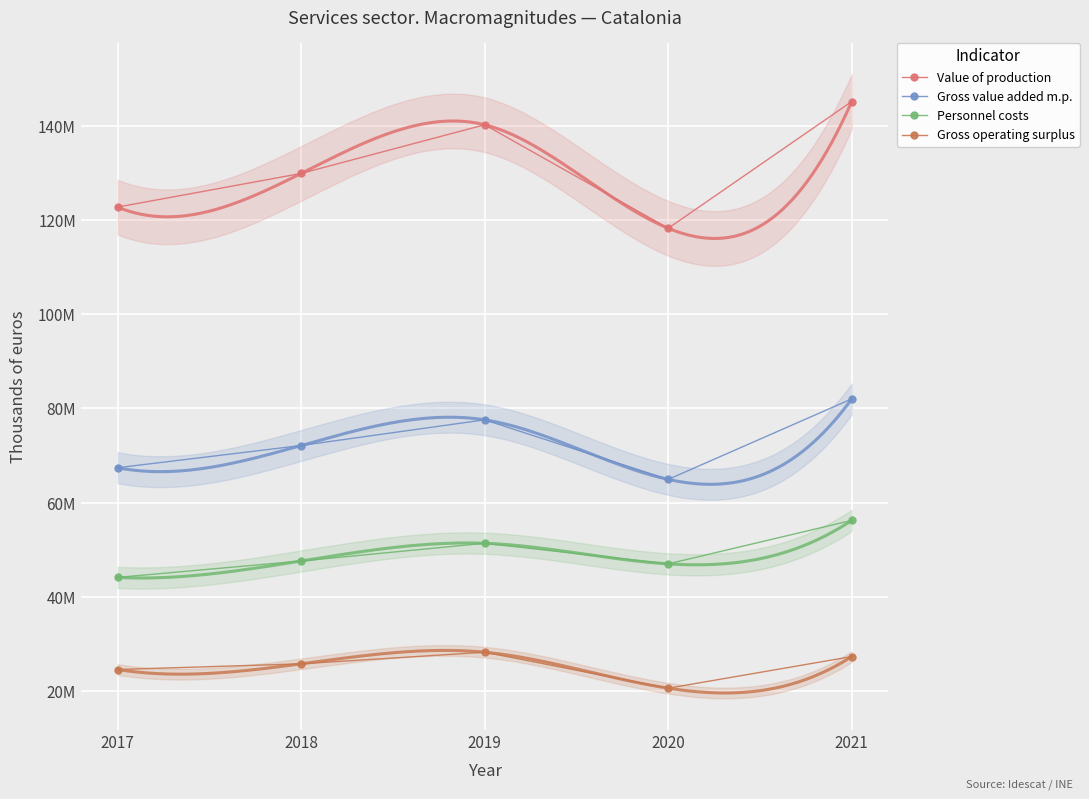

In Gross value added m.p., how many points are higher than both neighbors (excluding endpoints)?

1